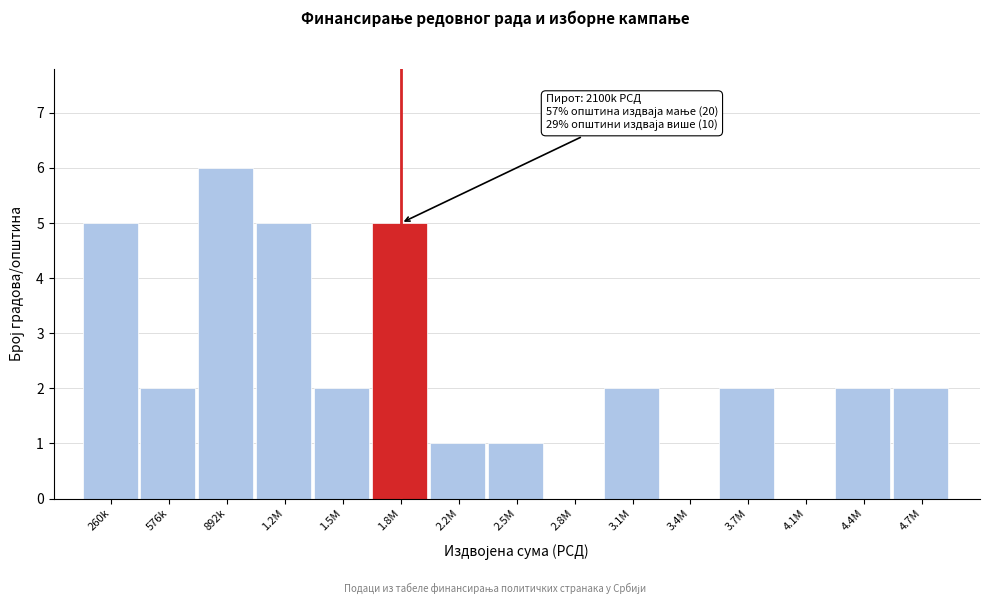

Reading left to right, what are all the values shown in this chart?

260k=5	576k=2	892k=6	1.2M=5	1.5M=2	1.8M=5	2.2M=1	2.5M=1	2.8M=0	3.1M=2	3.4M=0	3.7M=2	4.1M=0	4.4M=2	4.7M=2